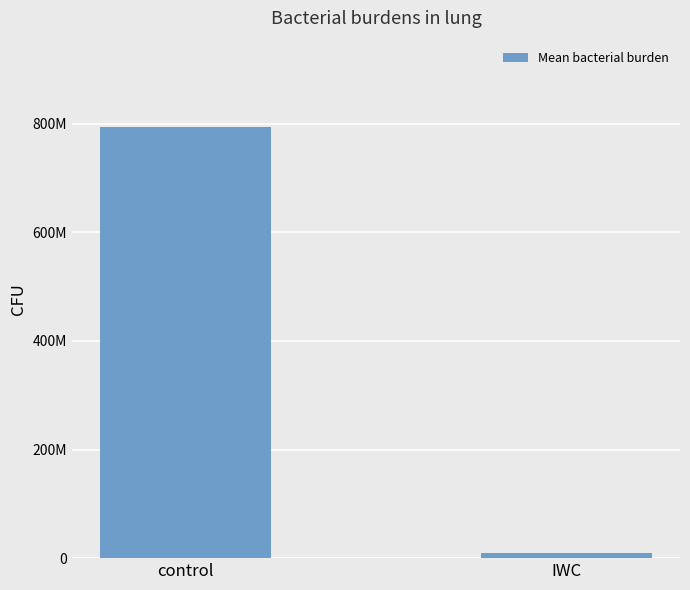

What is the average value?

401557777.8